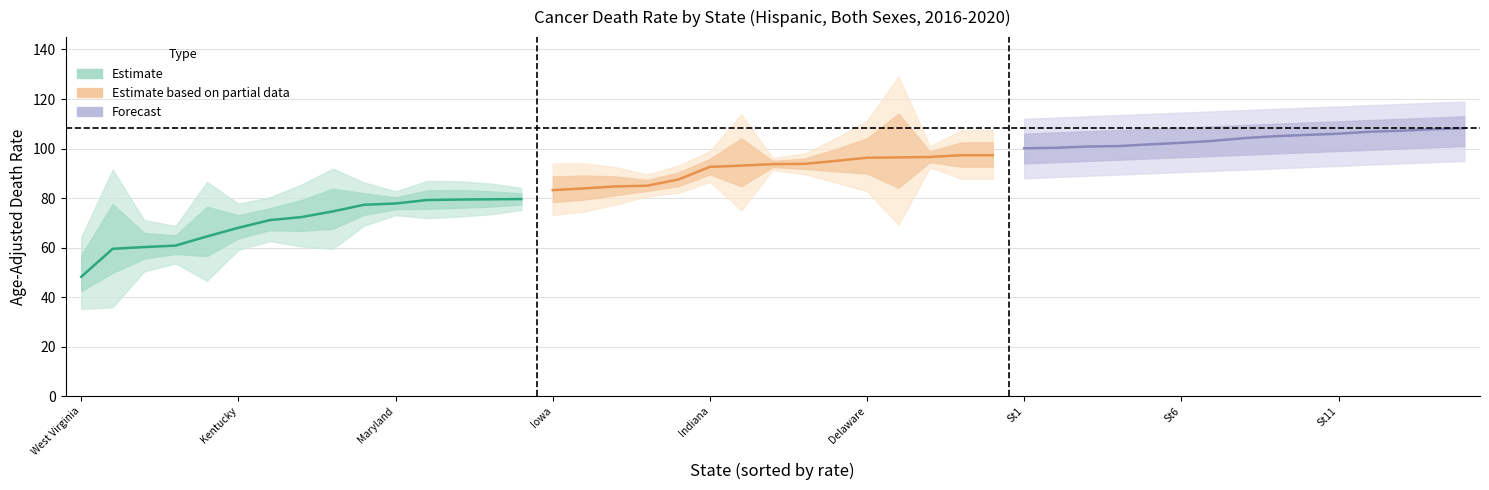

What is the value of the Age_Adjusted_Rate point at the 12th from the left?

79.2